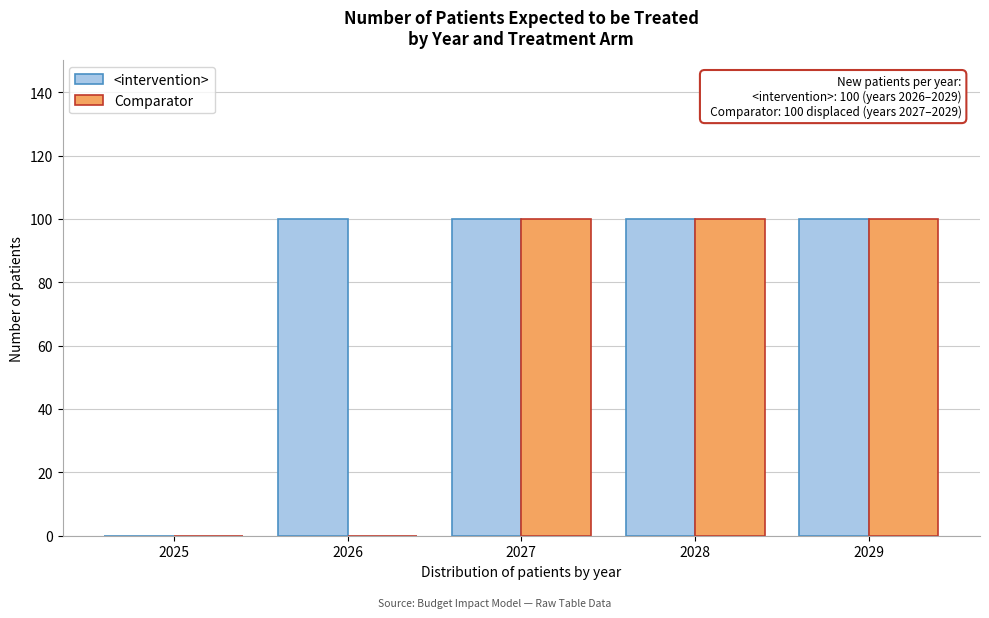

Reading left to right, list all the values displayed in this chart.

<intervention>: 2025=0	2026=100	2027=100	2028=100	2029=100
Comparator: 2025=0	2026=0	2027=100	2028=100	2029=100